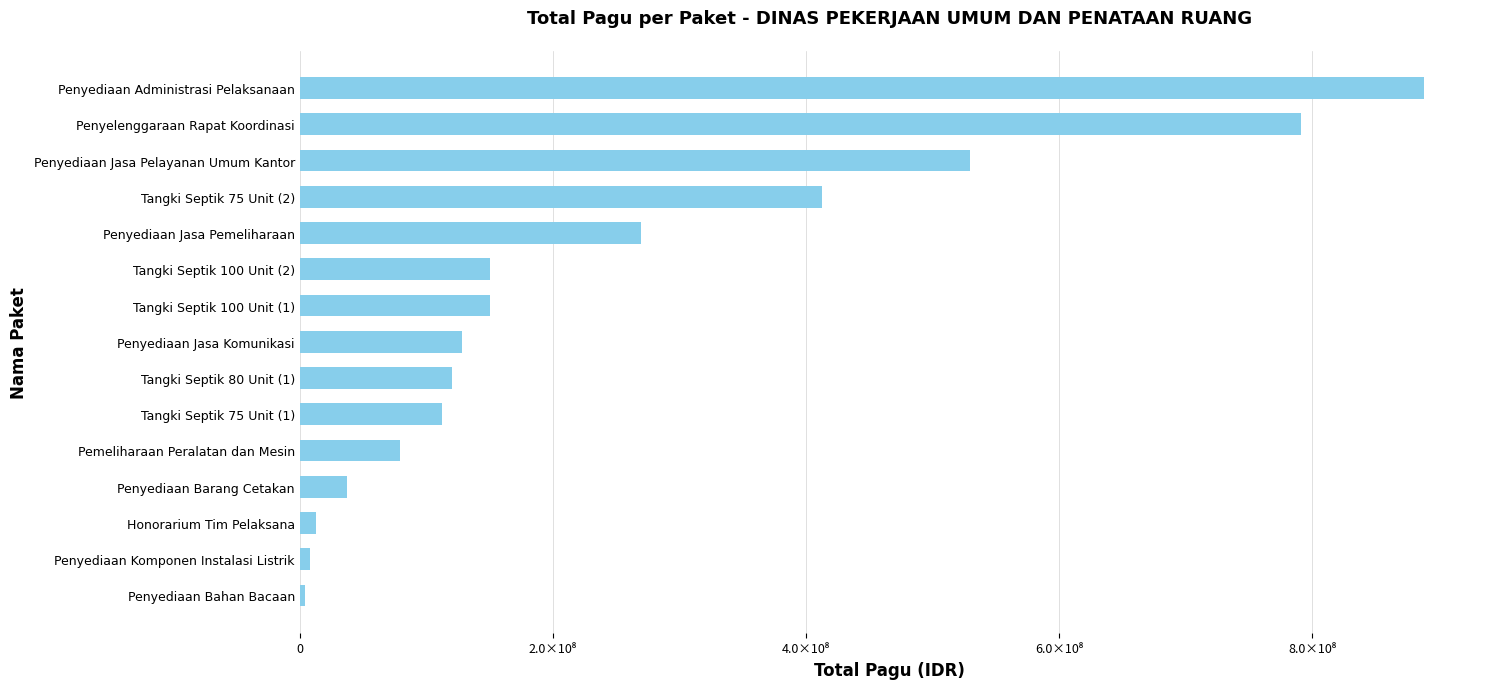

Does the chart contain any negative values?

No